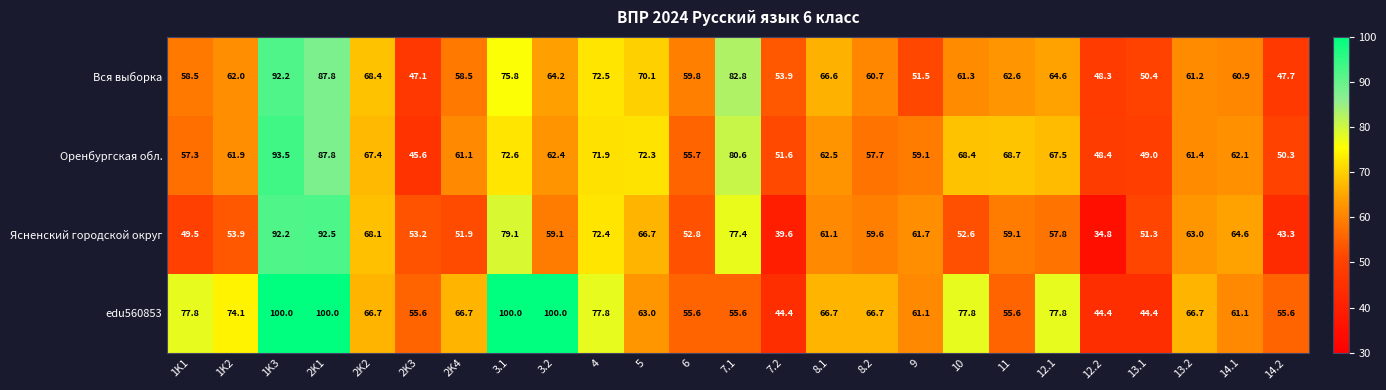

How many data points in Вся выборка are above 61?

14